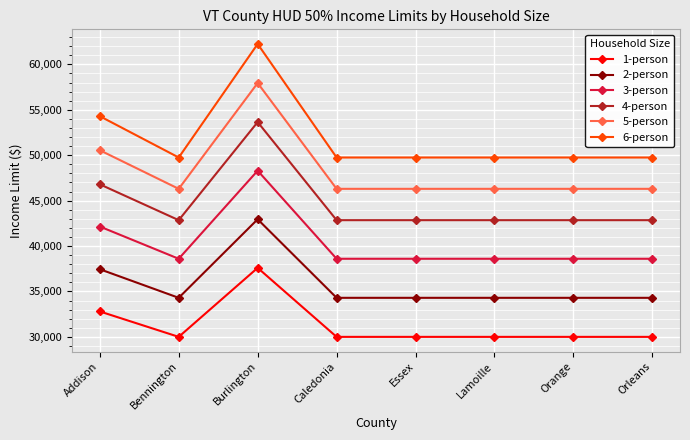

What is the difference between the maximum and minimum values in the 5-person series?

11650